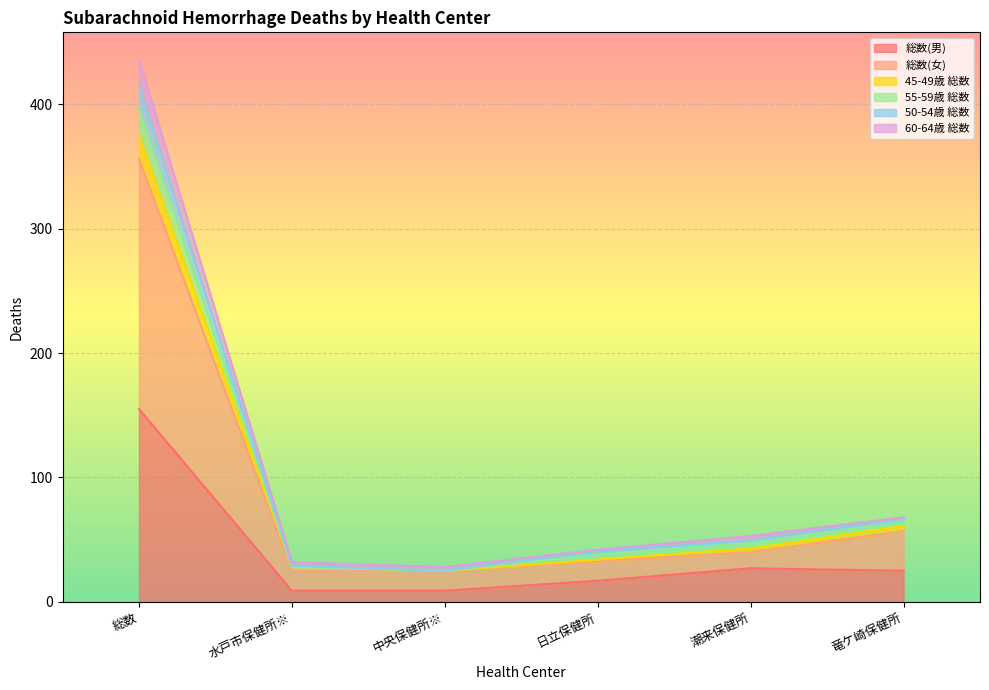

How many data points in 50-54歳 総数 are above 49?

2